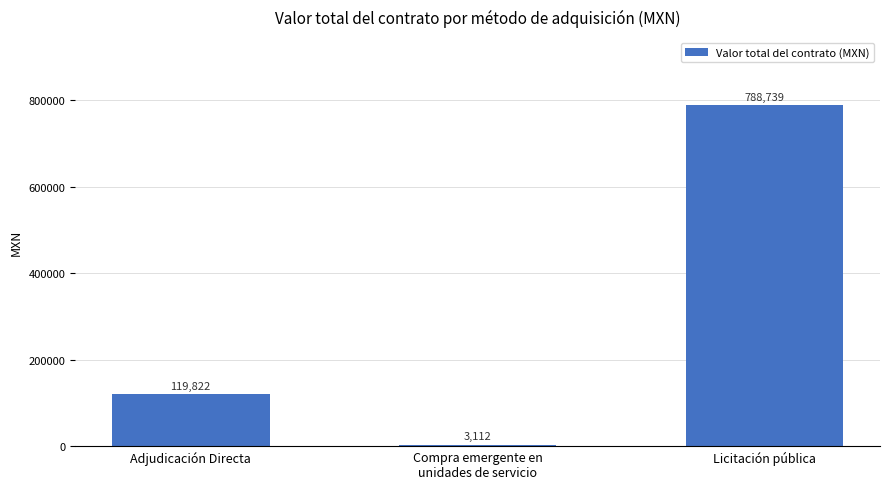

Rank the categories by value from lowest to highest.

Compra emergente en
unidades de servicio, Adjudicación Directa, Licitación pública